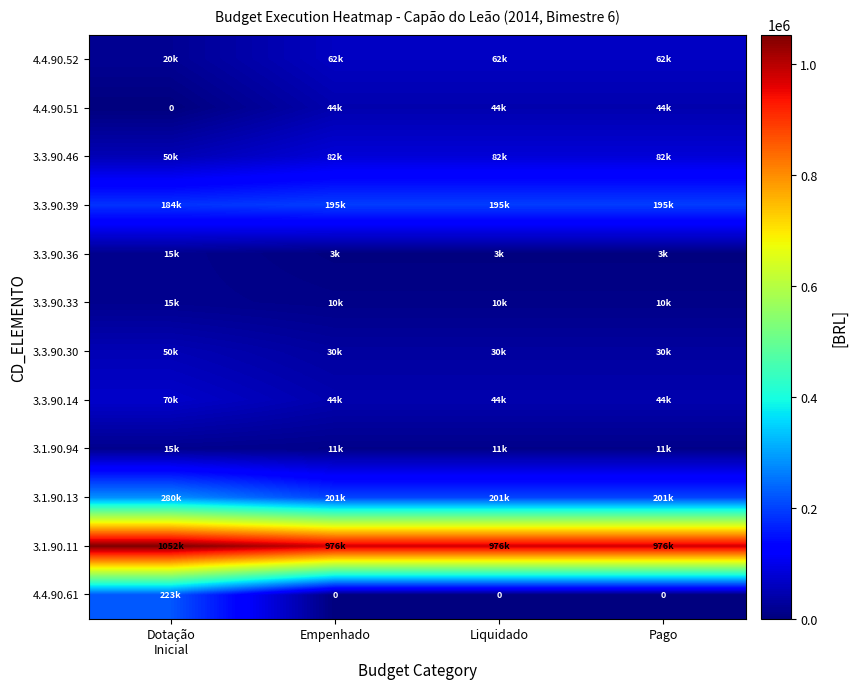

Count the number of data series in this chart.

12